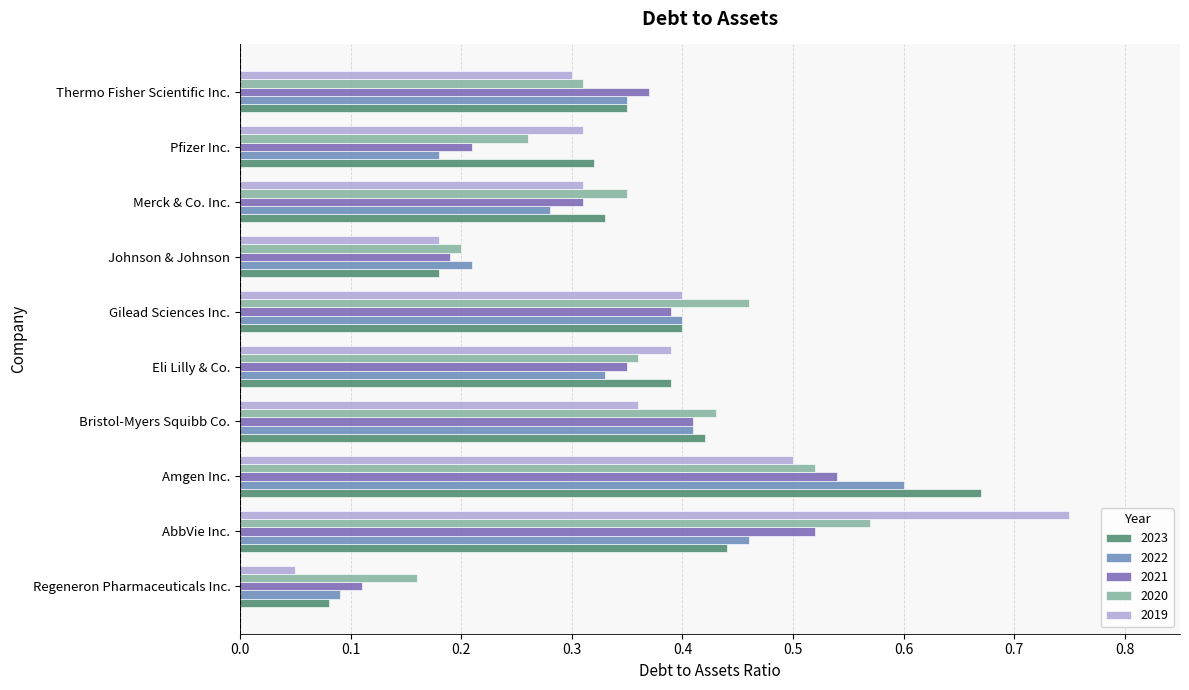

Is the value of 2020 at Amgen Inc. greater than the value of 2019 at Pfizer Inc.?

Yes